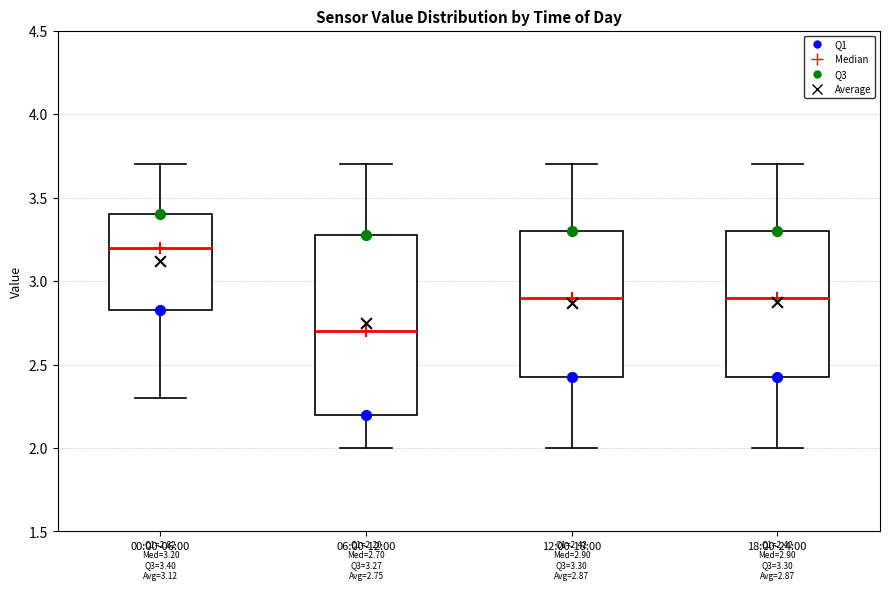

Comparing the boxes themselves (not the whiskers), which one is the tallest?

06:00-12:00